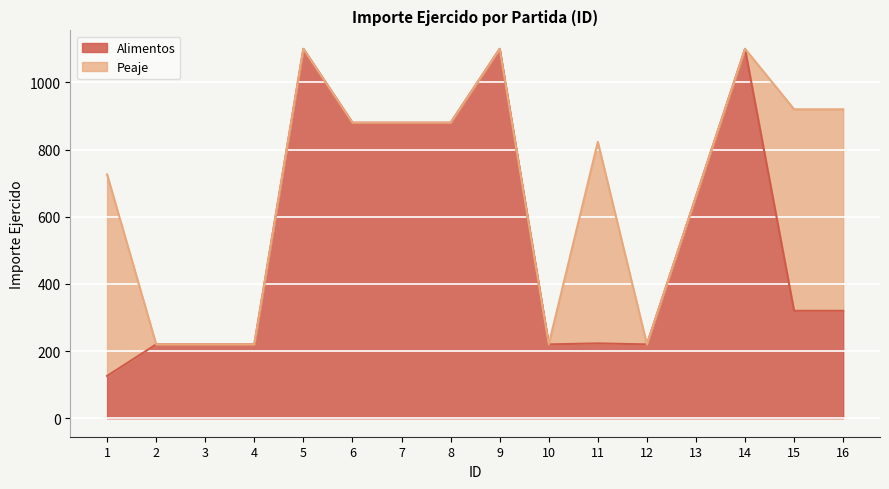

True or false: the data shows 1100 at 14.

True